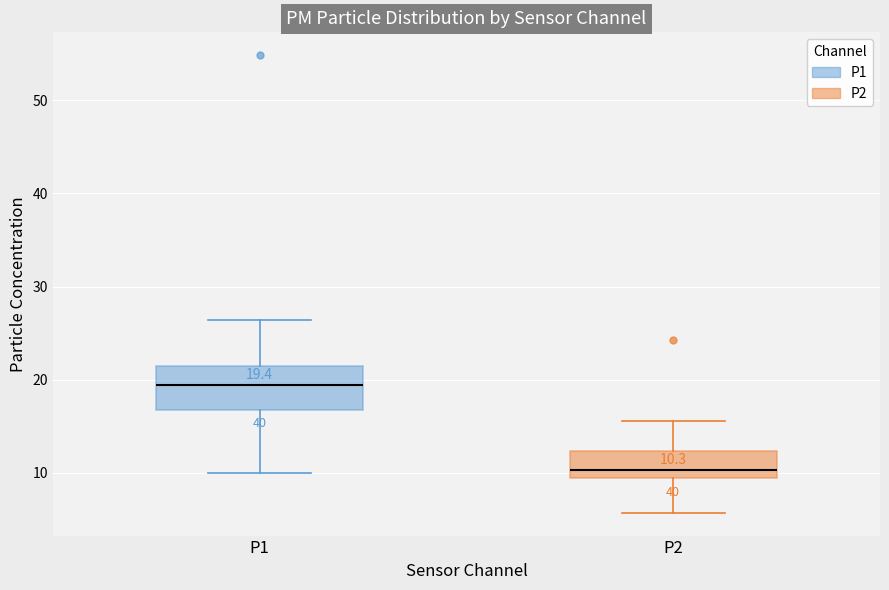

Which box's median line is the highest?

P1